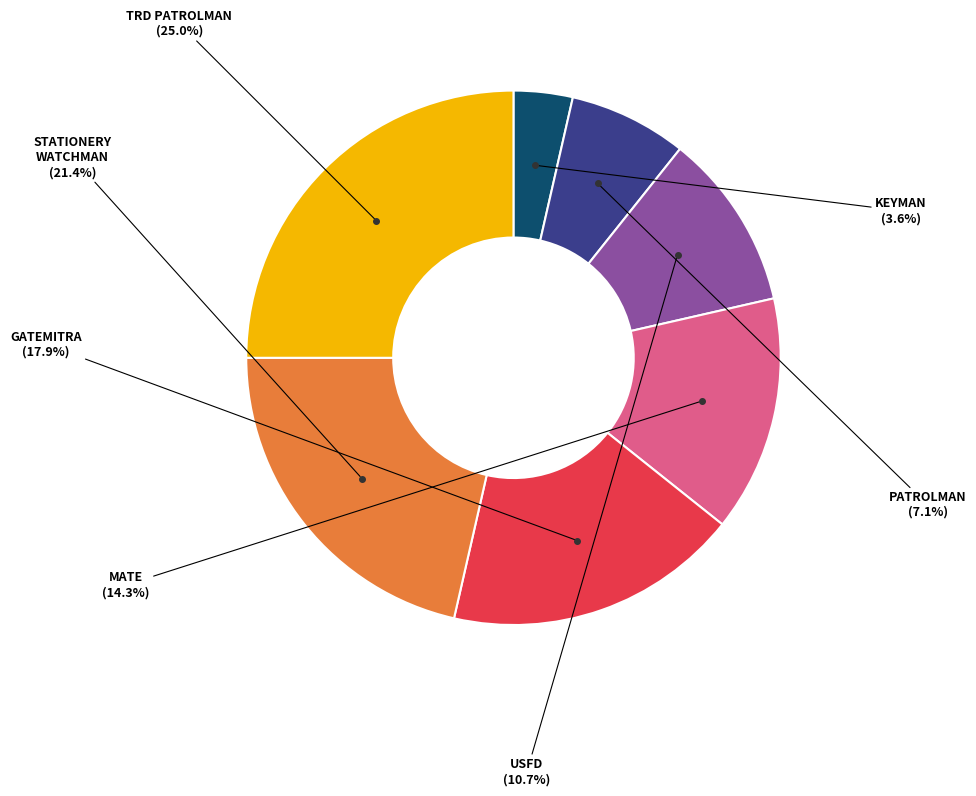

Is there any slice that represents more than half of the pie?

No